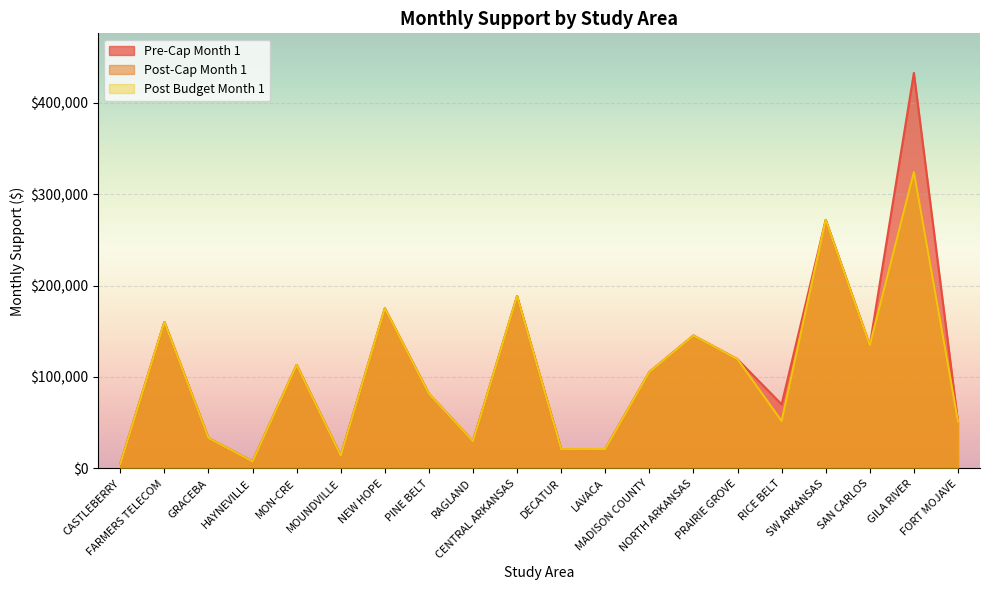

In Pre-Cap Month 1, how many points are lower than both neighbors (excluding endpoints)?

6